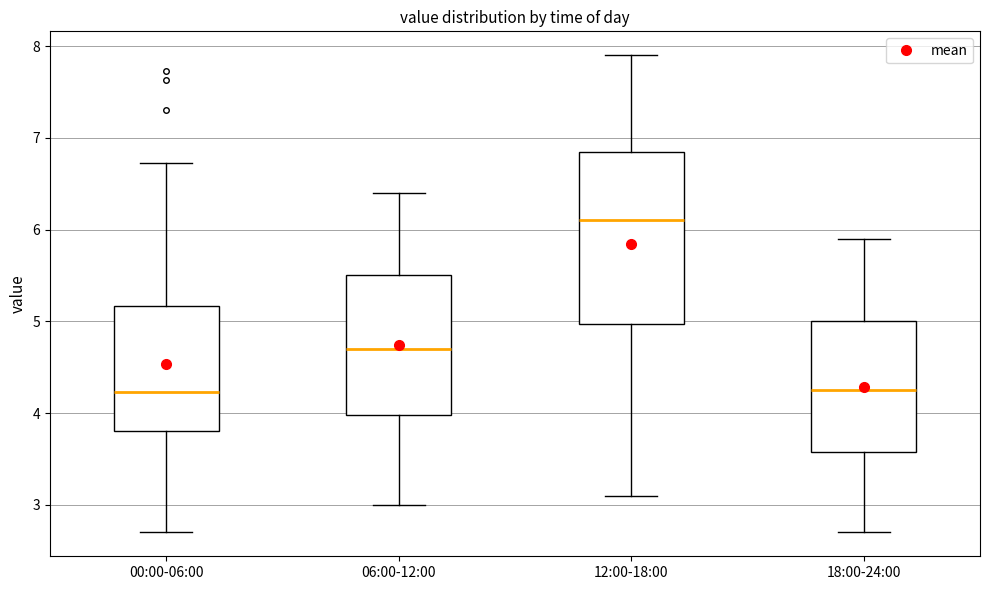

Reading left to right, transcribe this box plot: for each box, give where its median line is, the range the box spans, and where its two whiskers end, as read against the y-axis. The values are not printed on the chart, so give them approximately, as read against the axis.

00:00-06:00: median 4.2, box 3.8 to 5.2, whiskers 2.7 to 6.7
06:00-12:00: median 4.7, box 4.0 to 5.5, whiskers 3.0 to 6.4
12:00-18:00: median 6.1, box 5.0 to 6.9, whiskers 3.1 to 7.9
18:00-24:00: median 4.3, box 3.6 to 5.0, whiskers 2.7 to 5.9